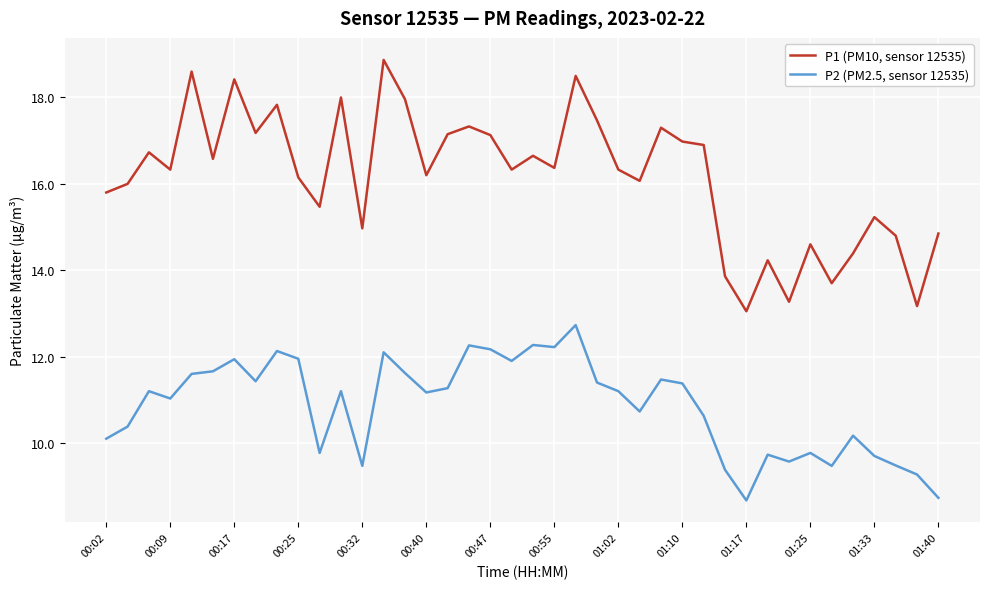

Which series has the largest total across all categories?

P1 (PM10, sensor 12535)